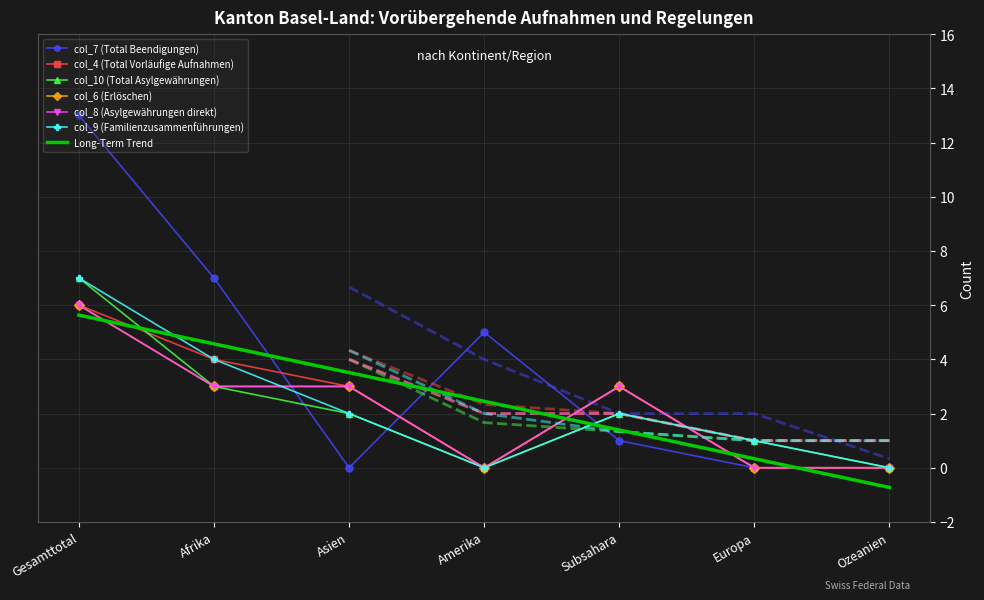

How many interior local valleys does the col_10 (Total Asylgewährungen) series have?

1